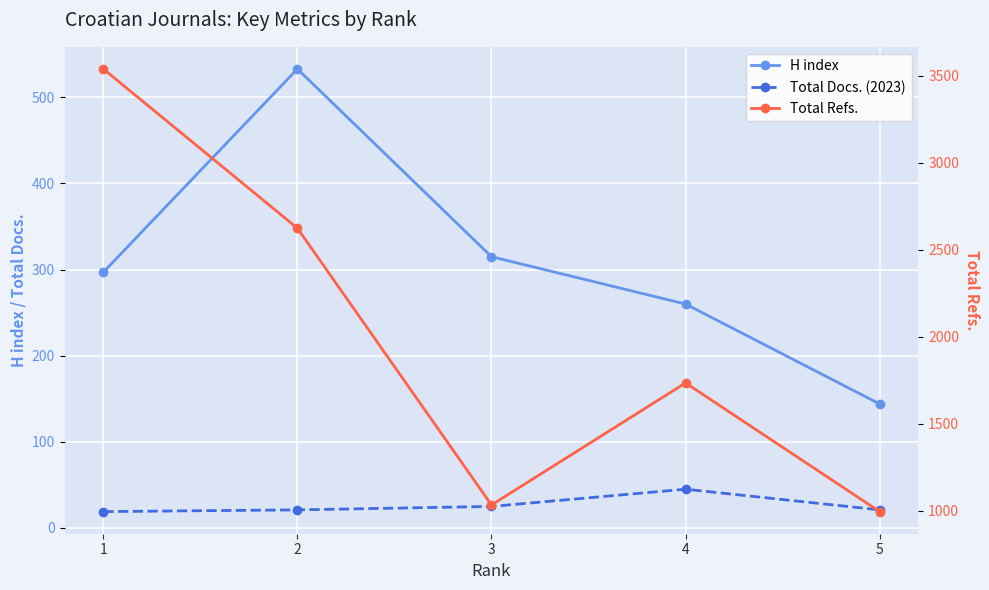

Reading left to right, what are all the values shown in this chart?

H index: 1=297	2=533	3=315	4=260	5=144
Total Docs. (2023): 1=19	2=21	3=25	4=45	5=21
Total Refs.: 1=3540	2=2624	3=1032	4=1734	5=994